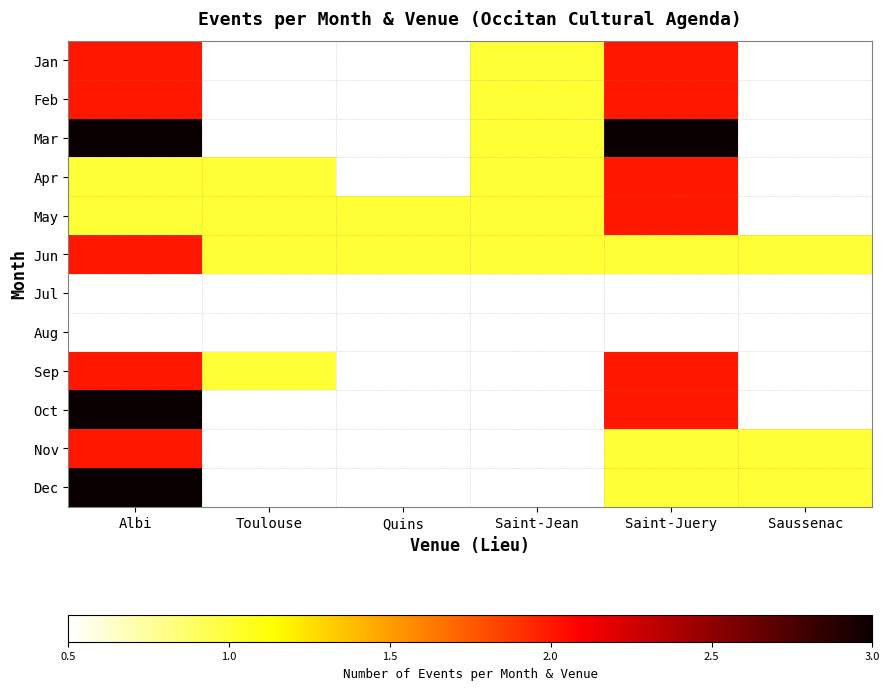

Which category has the lowest value in the Dec series?

Saint-Juery